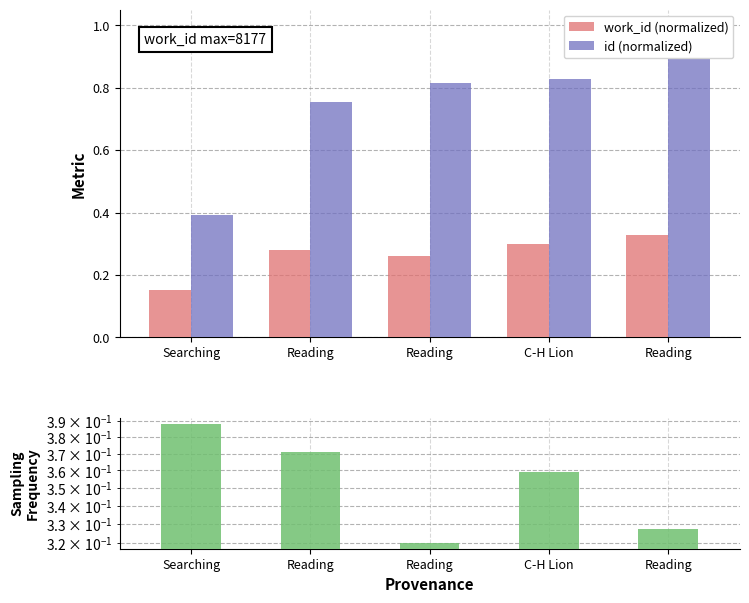

Count the id (normalized) values in the range 0 to 1.

5